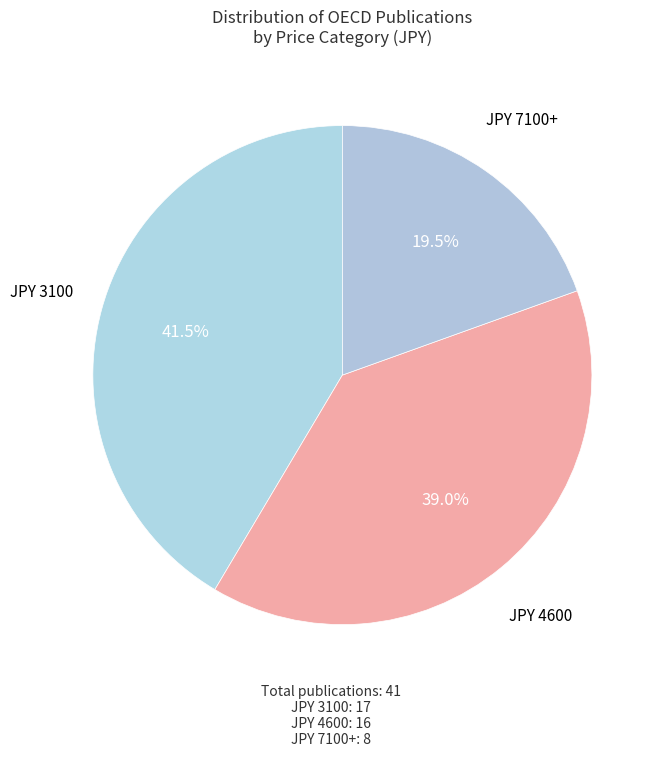

What percentage is the JPY 4600 slice, to the nearest percent?

39%